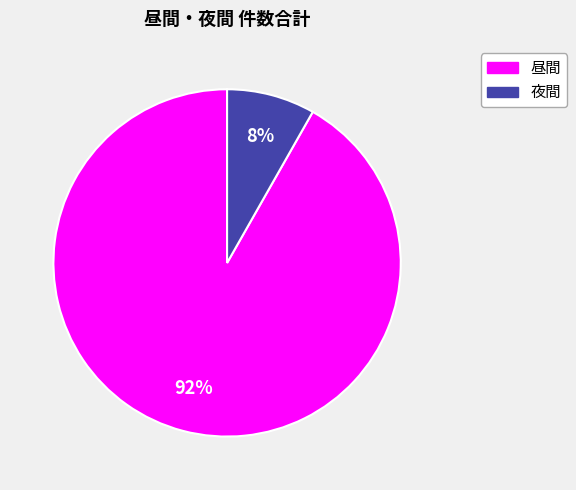

Is there a majority slice in this chart?

Yes